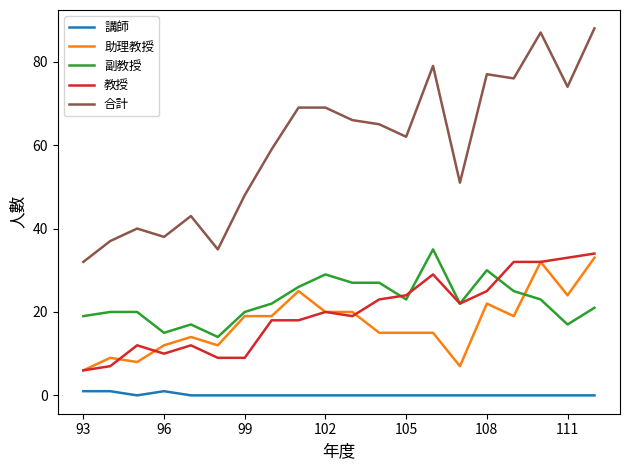

What is the maximum value for 教授?

34